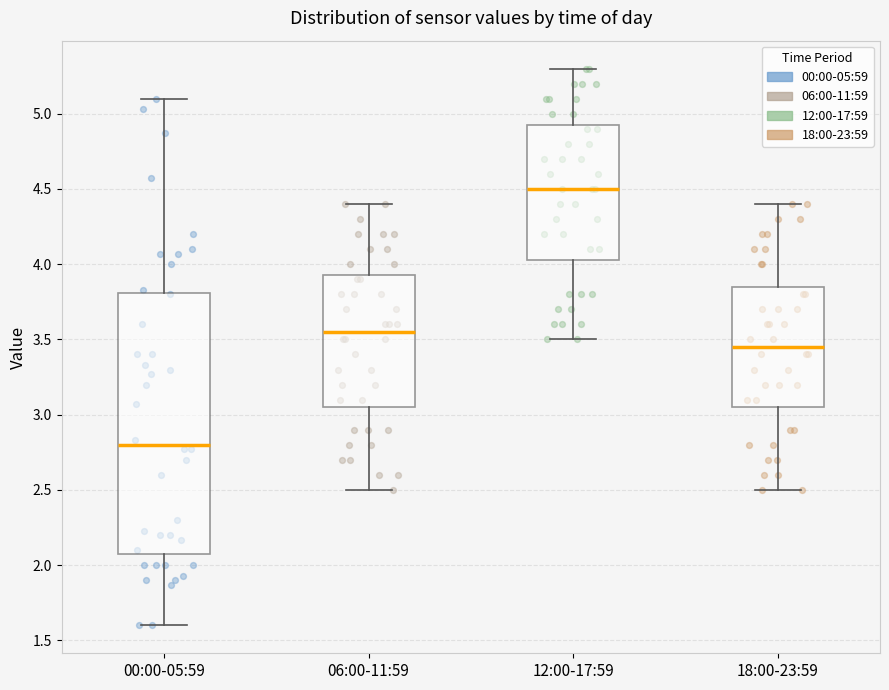

Which box is the tallest, from its lower edge to its upper edge?

00:00-05:59